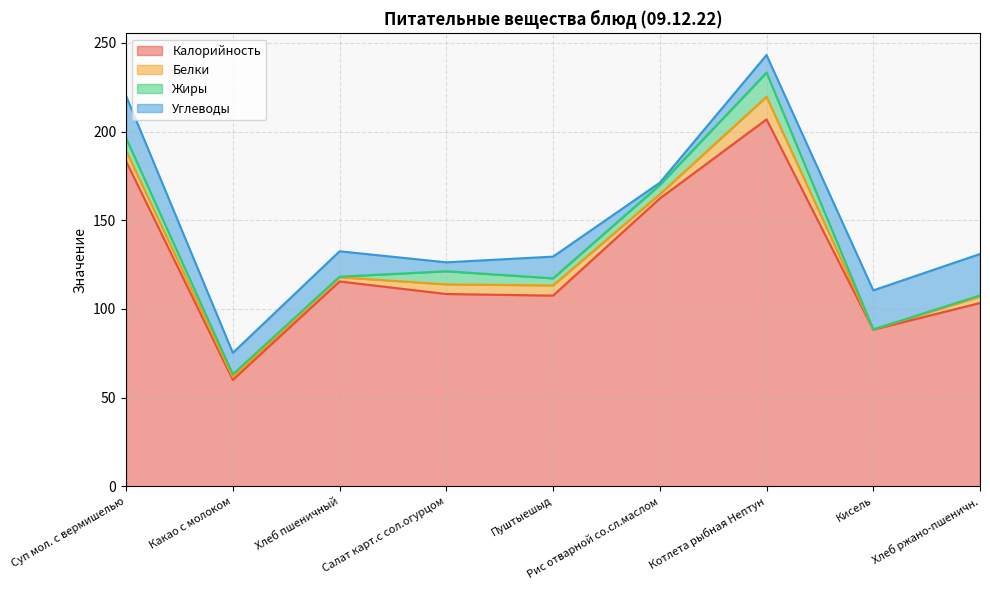

True or false: Калорийность and Жиры cross at least once.

False